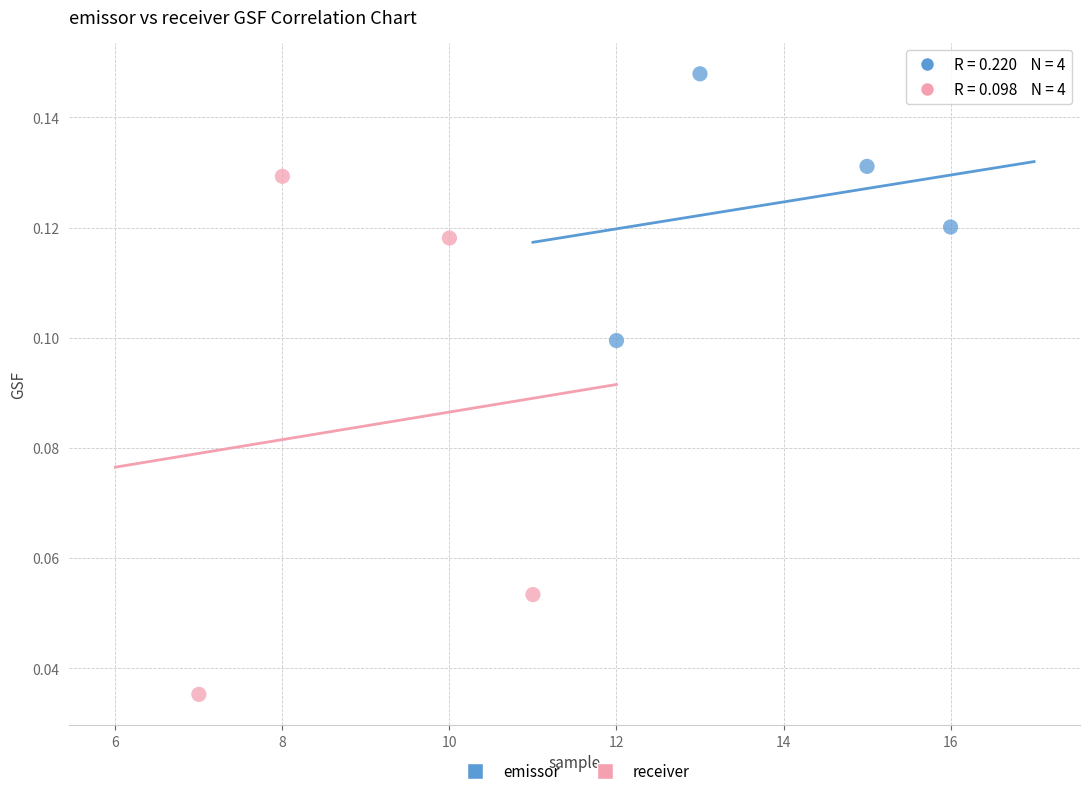

Which series reaches the maximum Y coordinate?

emissor